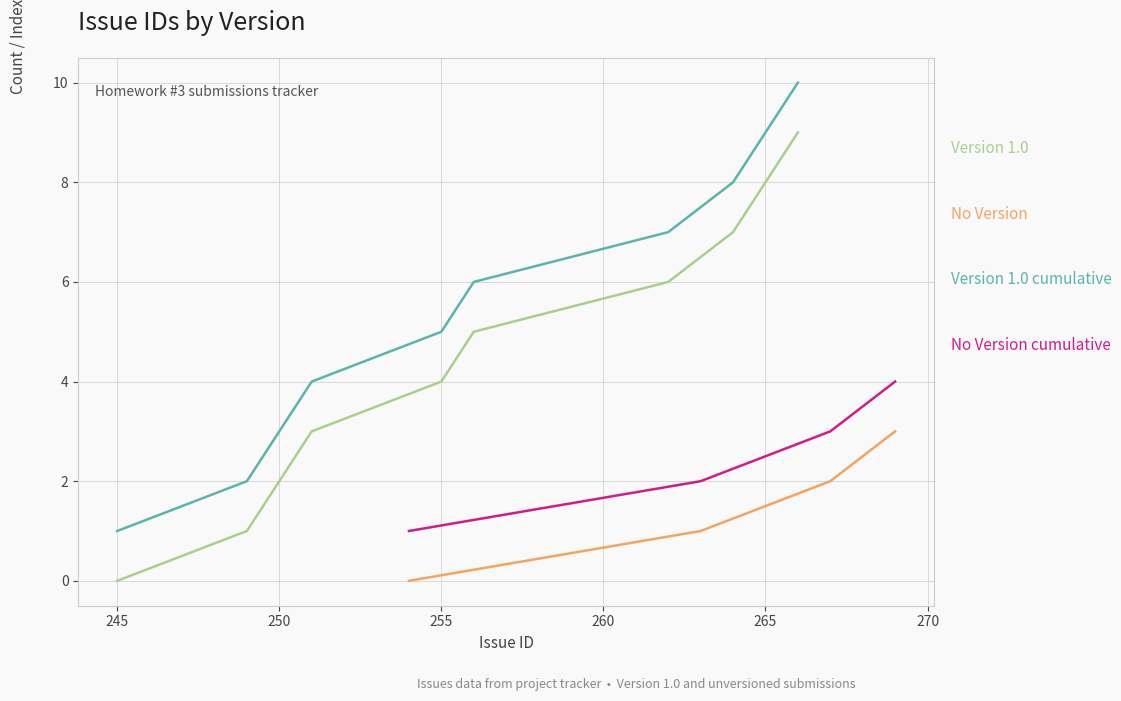

True or false: the data has more than 2 interior local peaks.

False